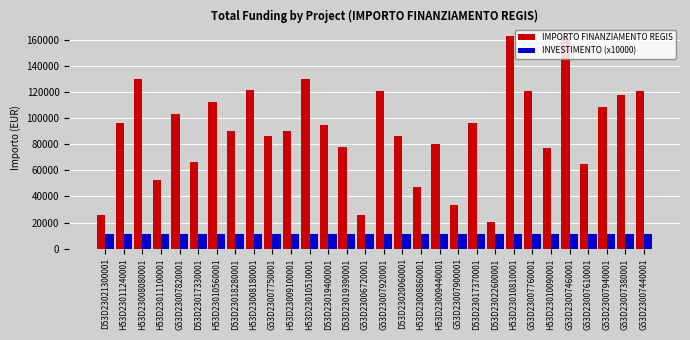

What is the value of the IMPORTO FINANZIAMENTO REGIS bar at the 18th from the left?

47575